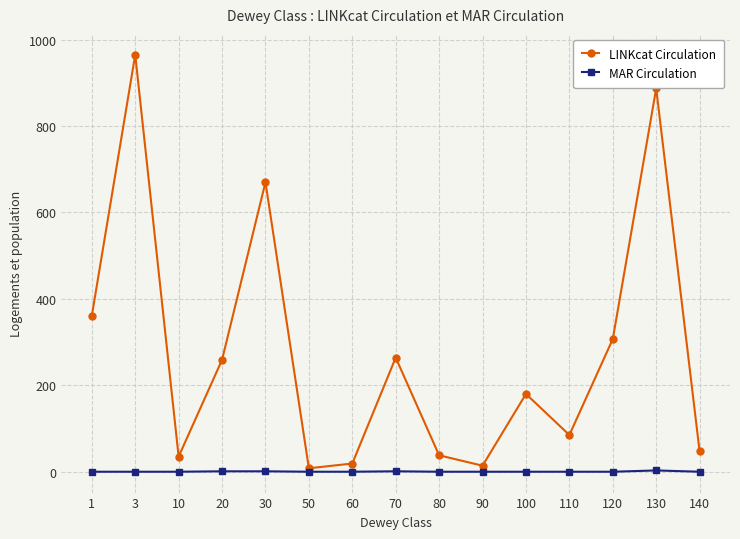

What is the value of the LINKcat Circulation point at the 4th from the left?

259